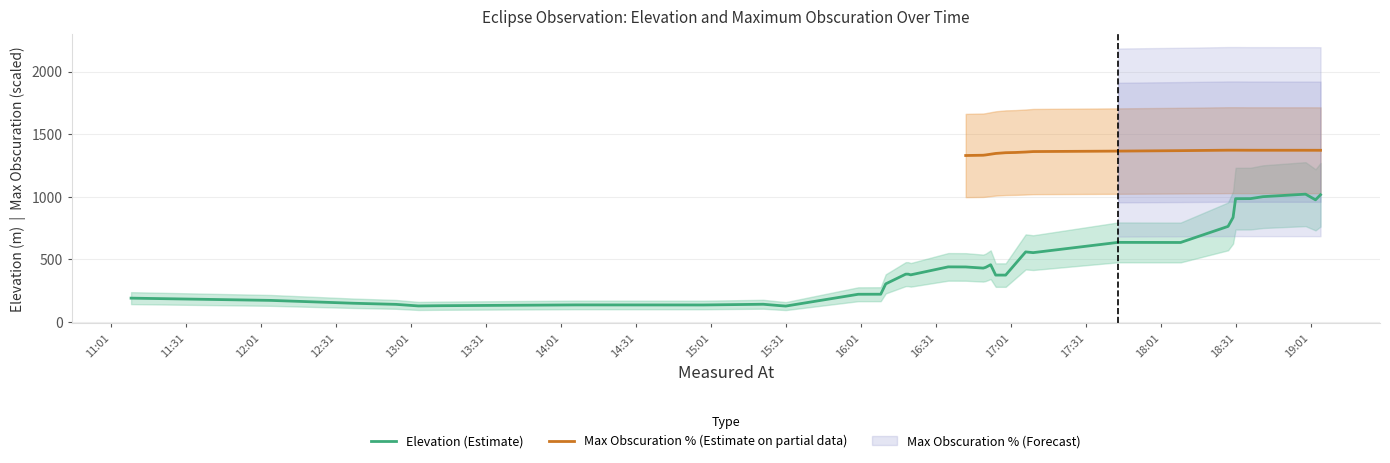

What position from the right is 2019-07-02 16:11?

24